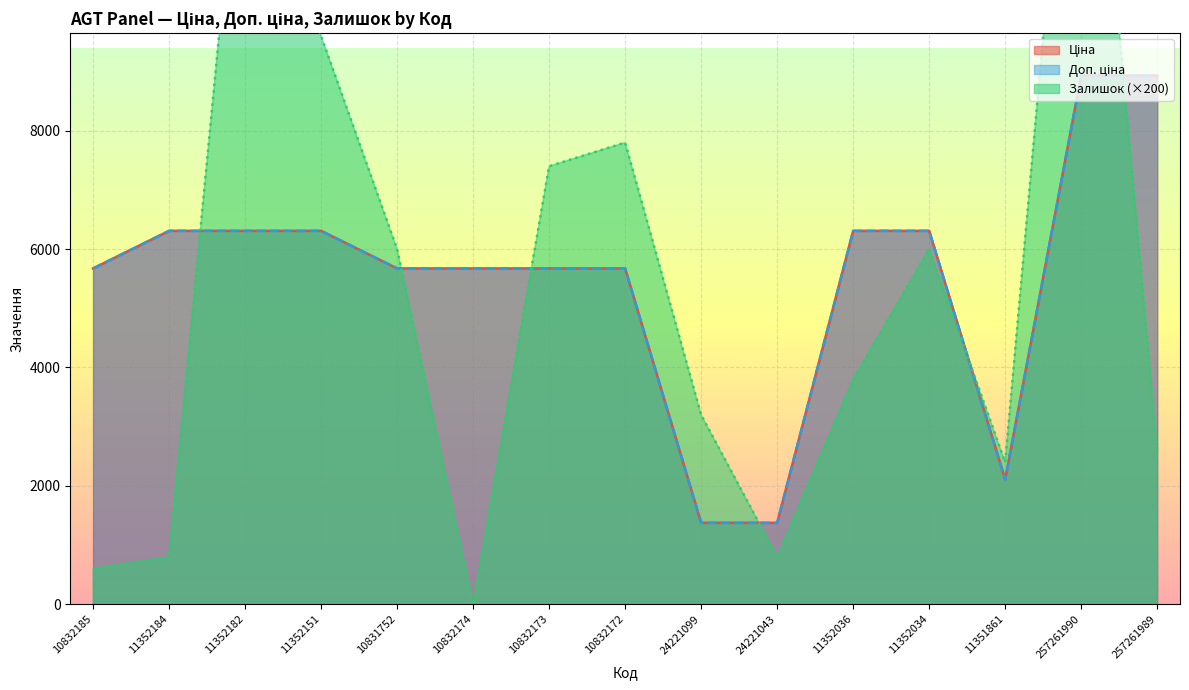

At which label does Доп. ціна reach its minimum?

24221099